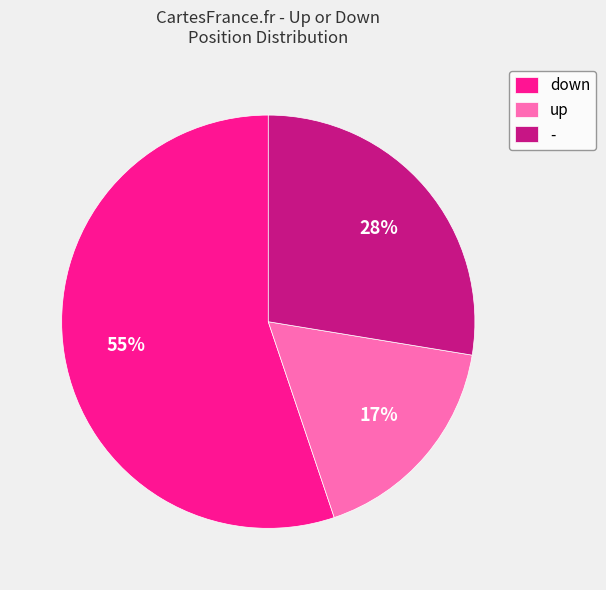

Count the number of slices in the pie.

3